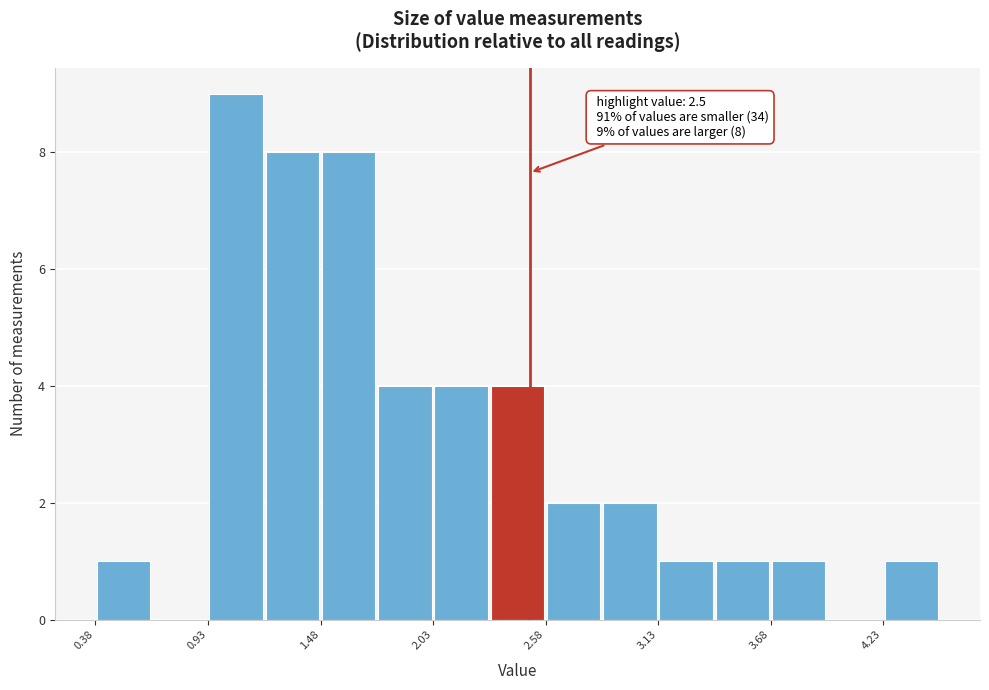

Read against the x-axis, roughly where is the centre of the tallest bar?

1.1